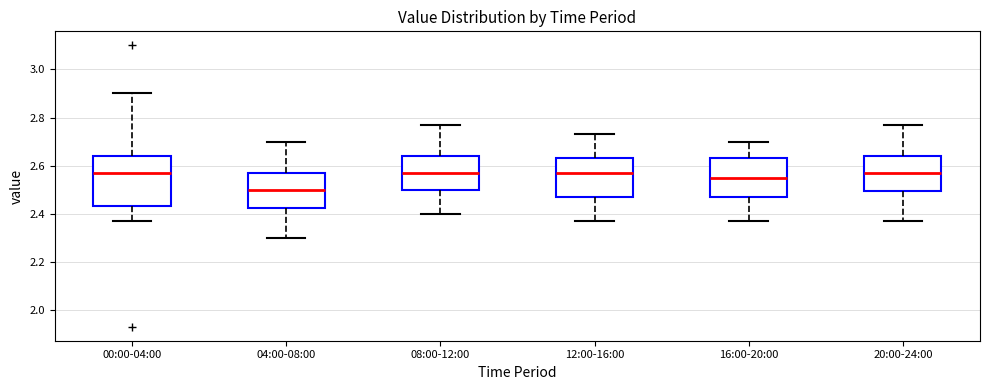

Reading left to right, transcribe this box plot: for each box, give where its median line is, the range the box spans, and where its two whiskers end, as read against the y-axis. The values are not printed on the chart, so give them approximately, as read against the axis.

00:00-04:00: median 2.58, box 2.44 to 2.64, whiskers 2.38 to 2.90
04:00-08:00: median 2.50, box 2.42 to 2.58, whiskers 2.30 to 2.70
08:00-12:00: median 2.58, box 2.50 to 2.64, whiskers 2.40 to 2.78
12:00-16:00: median 2.58, box 2.48 to 2.64, whiskers 2.38 to 2.74
16:00-20:00: median 2.56, box 2.48 to 2.64, whiskers 2.38 to 2.70
20:00-24:00: median 2.58, box 2.50 to 2.64, whiskers 2.38 to 2.78